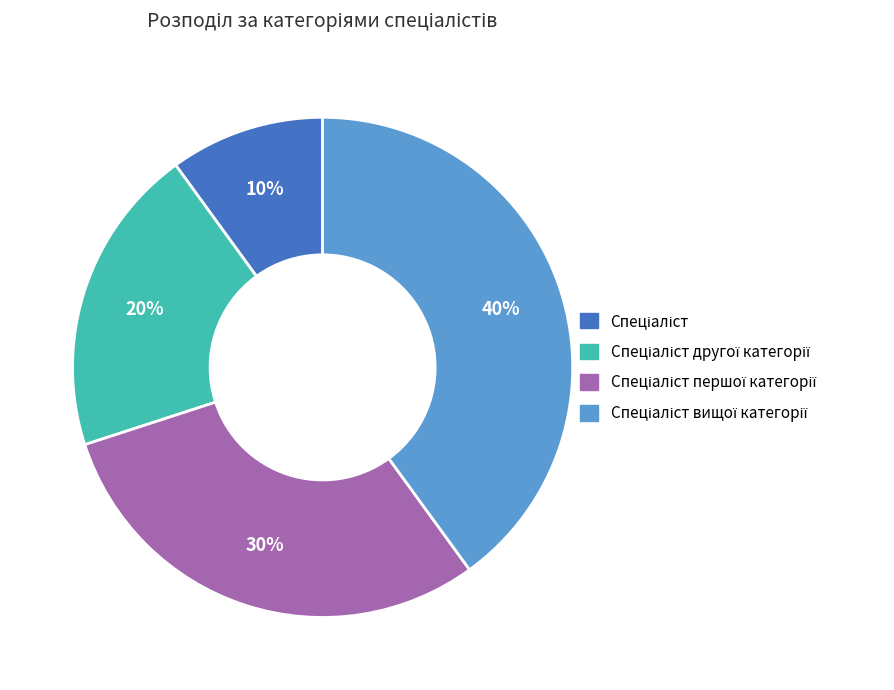

To the nearest percent, what is the difference between the largest and smallest slice percentages?

30%